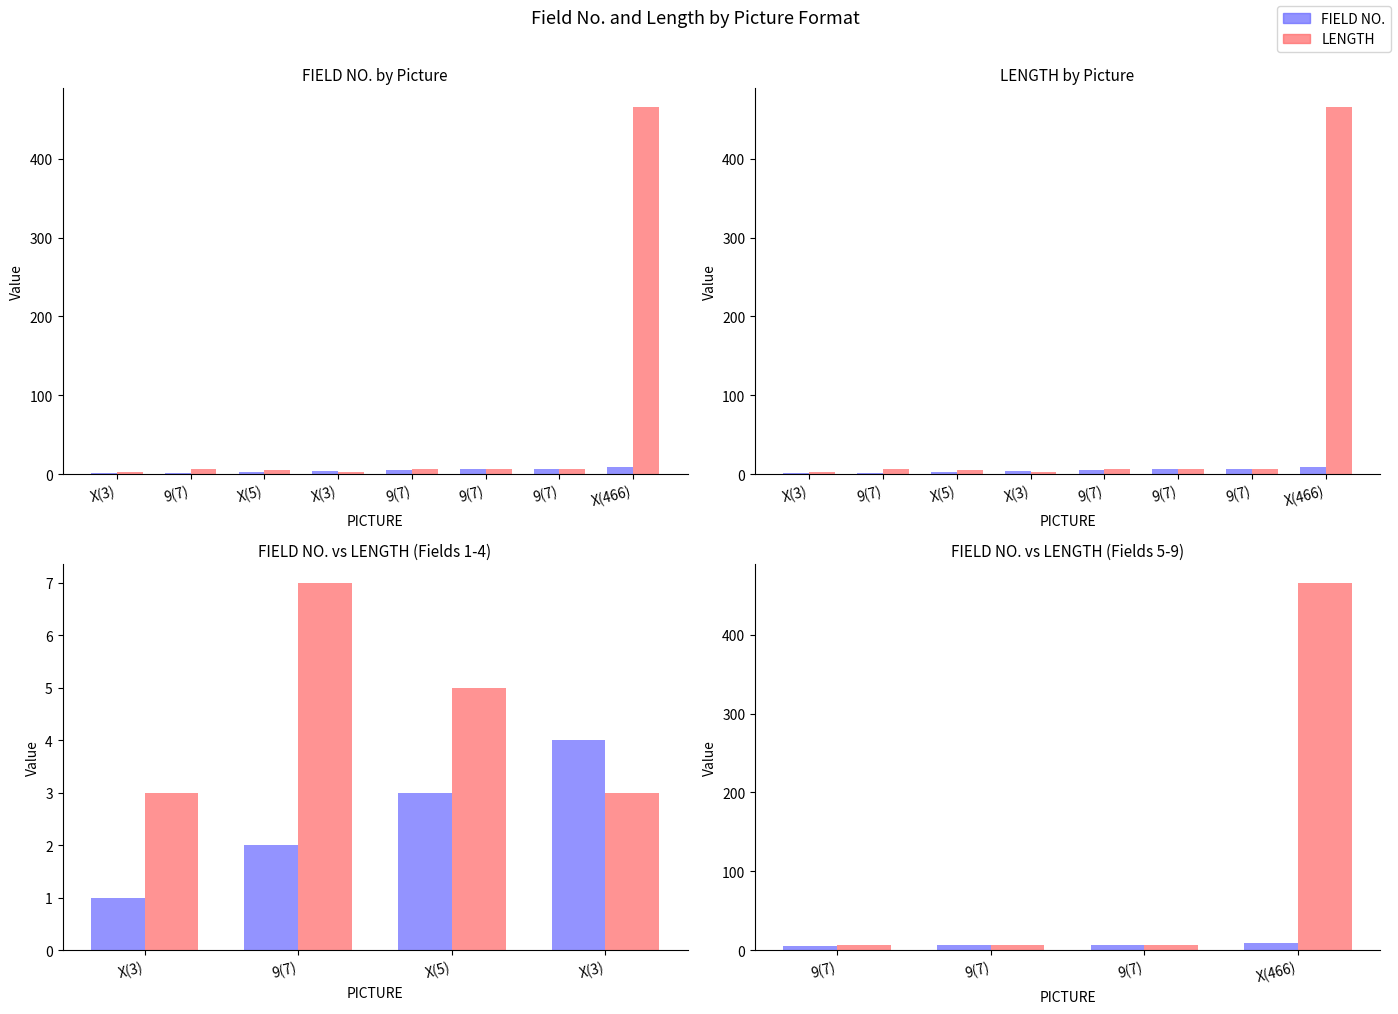

What is the label of the 2nd bar from the left?

9(7)